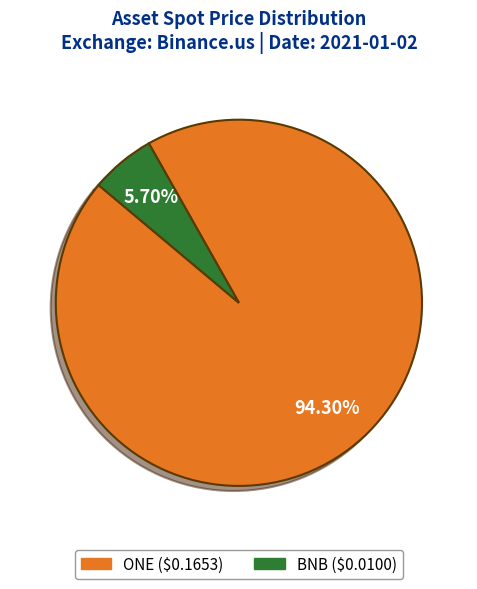

The ONE slice represents 94% of the pie. True or false?

True